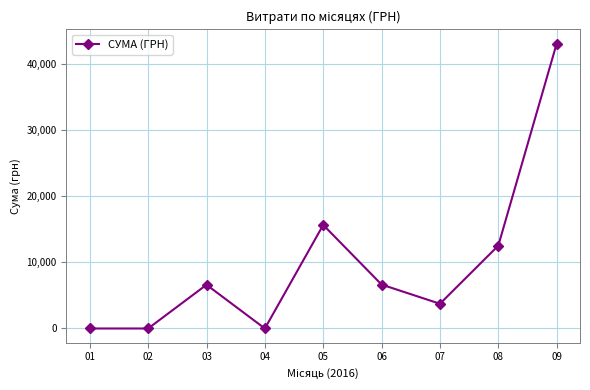

How many interior local peaks (higher than both neighbors) does the data have?

2